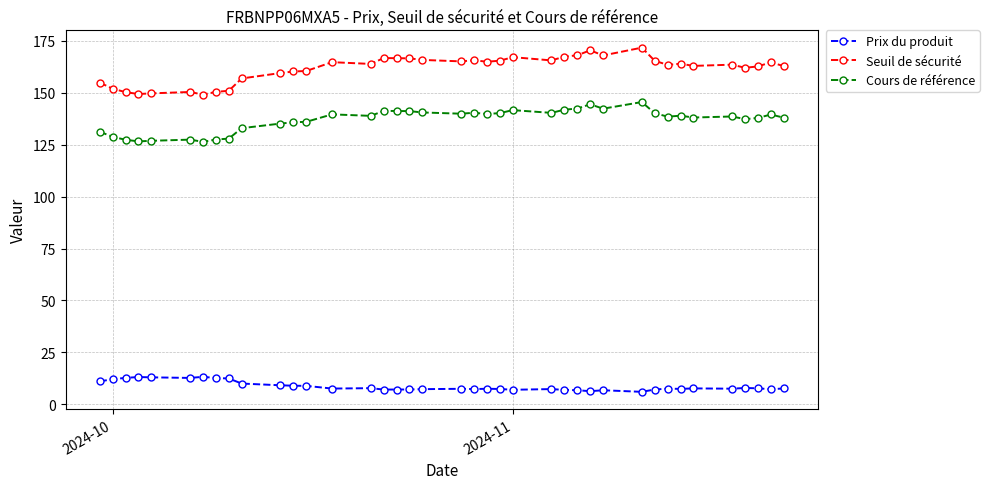

True or false: Seuil de sécurité has more than 1 points higher than both neighbors.

True